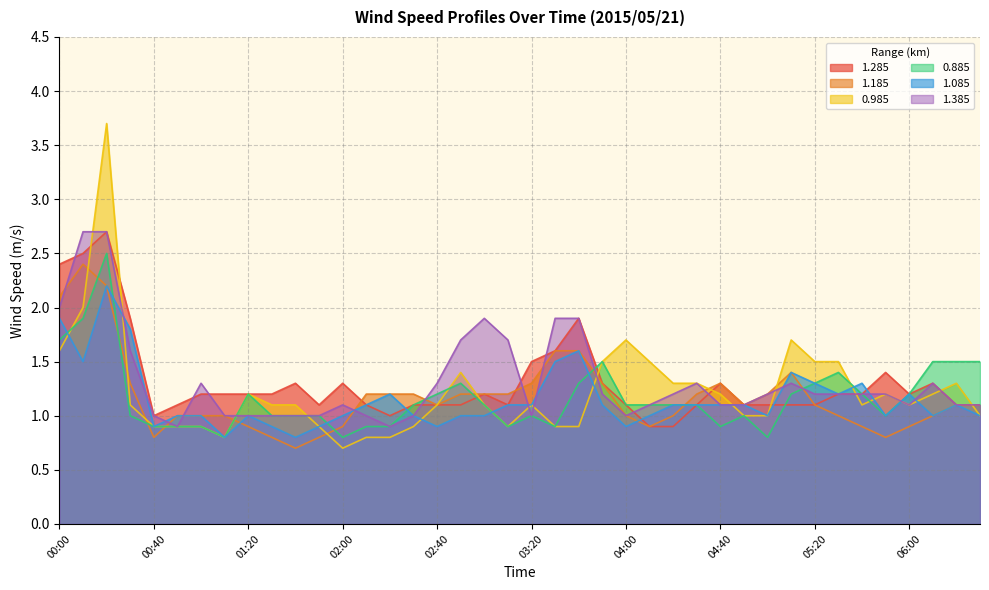

Reading left to right, transcribe all the data shown in this chart.

1.285: 2.4	2.5	2.7	1.9	1.0	1.1	1.2	1.2	1.2	1.2	1.3	1.1	1.3	1.1	1.0	1.1	1.1	1.1	1.2	1.1	1.5	1.6	1.9	1.3	1.1	0.9	0.9	1.1	1.3	1.1	1.1	1.1	1.1	1.2	1.2	1.4	1.2	1.3	1.1	1.1
1.185: 2.1	2.4	2.2	1.3	0.8	1.0	1.0	1.0	0.9	0.8	0.7	0.8	0.9	1.2	1.2	1.2	1.1	1.2	1.2	1.2	1.3	1.6	1.6	1.3	1.0	0.9	1.0	1.2	1.3	1.1	1.2	1.4	1.1	1.0	0.9	0.8	0.9	1.0	1.1	1.1
0.985: 1.6	2.0	3.7	1.1	0.9	0.9	0.9	0.8	1.2	1.1	1.1	0.9	0.7	0.8	0.8	0.9	1.1	1.4	1.1	0.9	1.1	0.9	0.9	1.5	1.7	1.5	1.3	1.3	1.2	1.0	1.0	1.7	1.5	1.5	1.1	1.2	1.1	1.2	1.3	1.0
0.885: 1.7	1.9	2.5	1.0	0.9	0.9	0.9	0.8	1.2	1.0	1.0	1.0	0.8	0.9	0.9	1.1	1.2	1.3	1.1	0.9	1.0	0.9	1.3	1.5	1.1	1.1	1.1	1.1	0.9	1.0	0.8	1.2	1.3	1.4	1.2	1.0	1.2	1.5	1.5	1.5
1.085: 1.9	1.5	2.2	1.8	0.9	1.0	1.0	0.8	1.0	0.9	0.8	0.9	1.0	1.1	1.2	1.0	0.9	1.0	1.0	1.1	1.1	1.5	1.6	1.1	0.9	1.0	1.1	1.1	1.1	1.1	1.0	1.4	1.3	1.2	1.3	1.0	1.2	1.0	1.1	1.0
1.385: 2.0	2.7	2.7	1.6	1.0	0.9	1.3	1.0	1.0	1.0	1.0	1.0	1.1	1.0	0.9	1.0	1.3	1.7	1.9	1.7	1.0	1.9	1.9	1.2	1.0	1.1	1.2	1.3	1.1	1.1	1.2	1.3	1.2	1.2	1.2	1.2	1.1	1.3	1.1	1.1